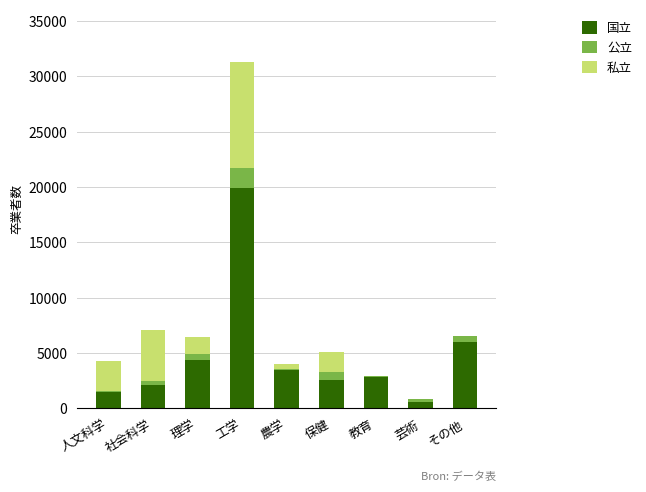

Is it true that 国立 equals 816 at 社会科学?

False